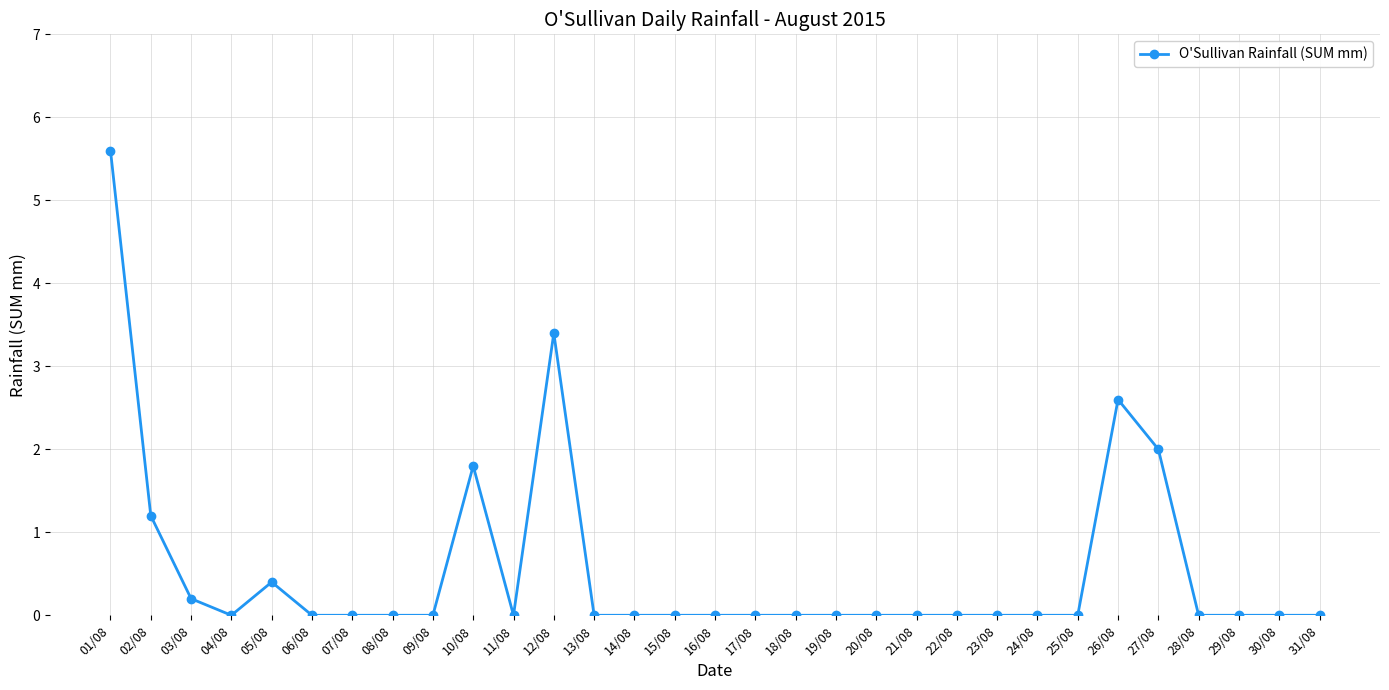

The value at 12/08 is 3.4. True or false?

True